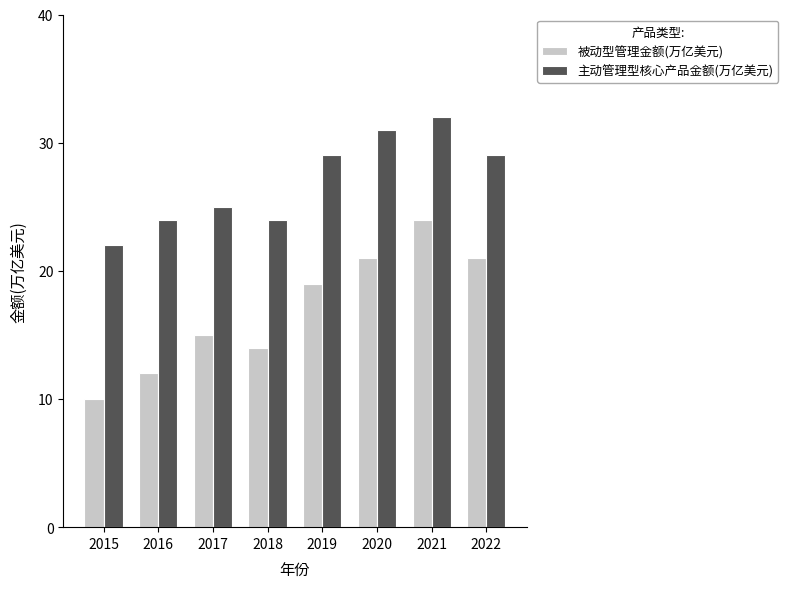

How many data points does each series have?

8